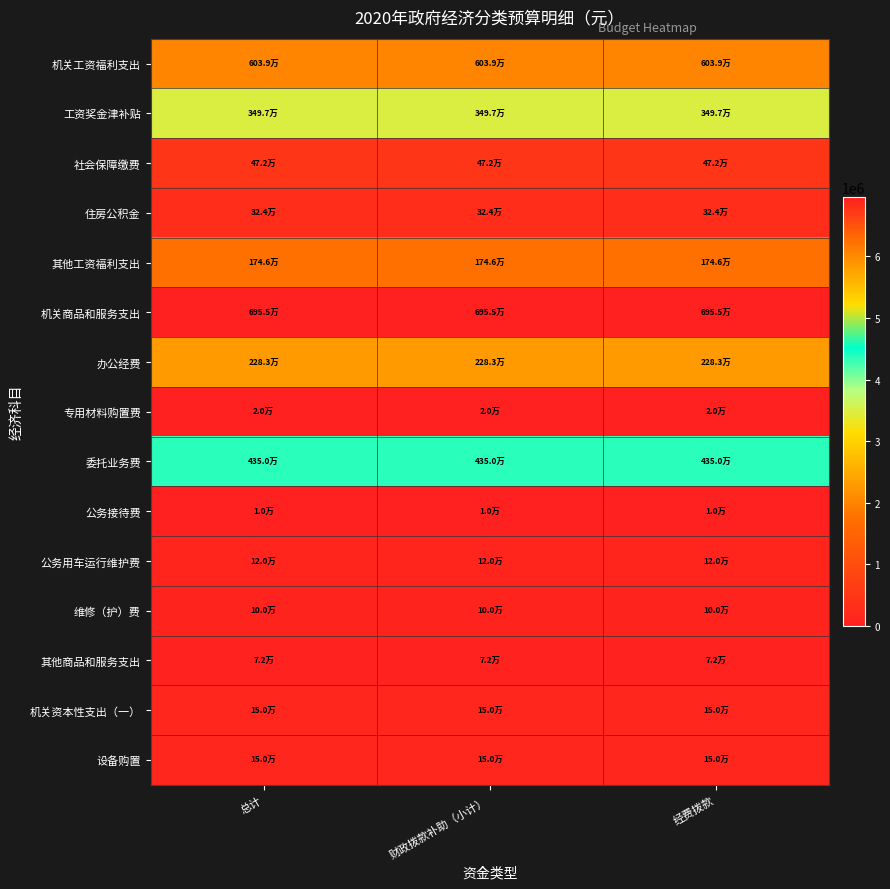

Reading right to left, what are all the values shown in this chart?

机关工资福利支出: 经费拨款=6038869	财政拨款补助（小计）=6038869	总计=6038869
工资奖金津补贴: 经费拨款=3497107	财政拨款补助（小计）=3497107	总计=3497107
社会保障缴费: 经费拨款=471674	财政拨款补助（小计）=471674	总计=471674
住房公积金: 经费拨款=324145	财政拨款补助（小计）=324145	总计=324145
其他工资福利支出: 经费拨款=1745943	财政拨款补助（小计）=1745943	总计=1745943
机关商品和服务支出: 经费拨款=6955000	财政拨款补助（小计）=6955000	总计=6955000
办公经费: 经费拨款=2283120	财政拨款补助（小计）=2283120	总计=2283120
专用材料购置费: 经费拨款=20000	财政拨款补助（小计）=20000	总计=20000
委托业务费: 经费拨款=4350000	财政拨款补助（小计）=4350000	总计=4350000
公务接待费: 经费拨款=10000	财政拨款补助（小计）=10000	总计=10000
公务用车运行维护费: 经费拨款=120000	财政拨款补助（小计）=120000	总计=120000
维修（护）费: 经费拨款=100000	财政拨款补助（小计）=100000	总计=100000
其他商品和服务支出: 经费拨款=71880	财政拨款补助（小计）=71880	总计=71880
机关资本性支出（一）: 经费拨款=150000	财政拨款补助（小计）=150000	总计=150000
设备购置: 经费拨款=150000	财政拨款补助（小计）=150000	总计=150000